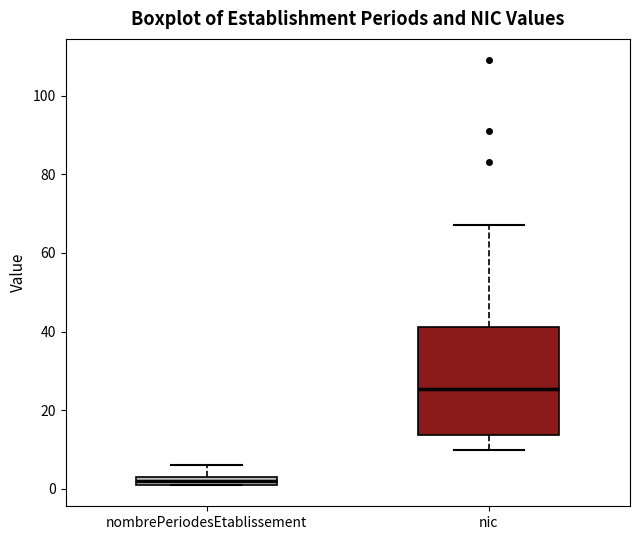

Comparing the boxes themselves (not the whiskers), which one is the tallest?

nic